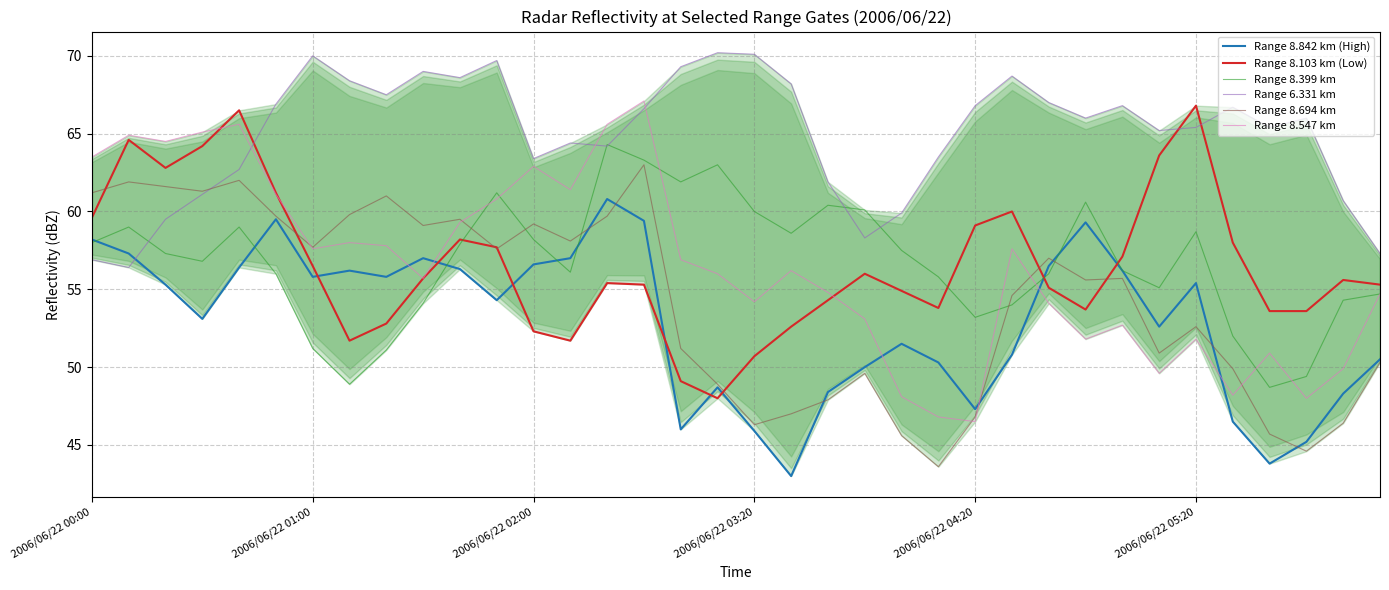

Which category has the highest value in the Range 8.842 km (High) series?

14